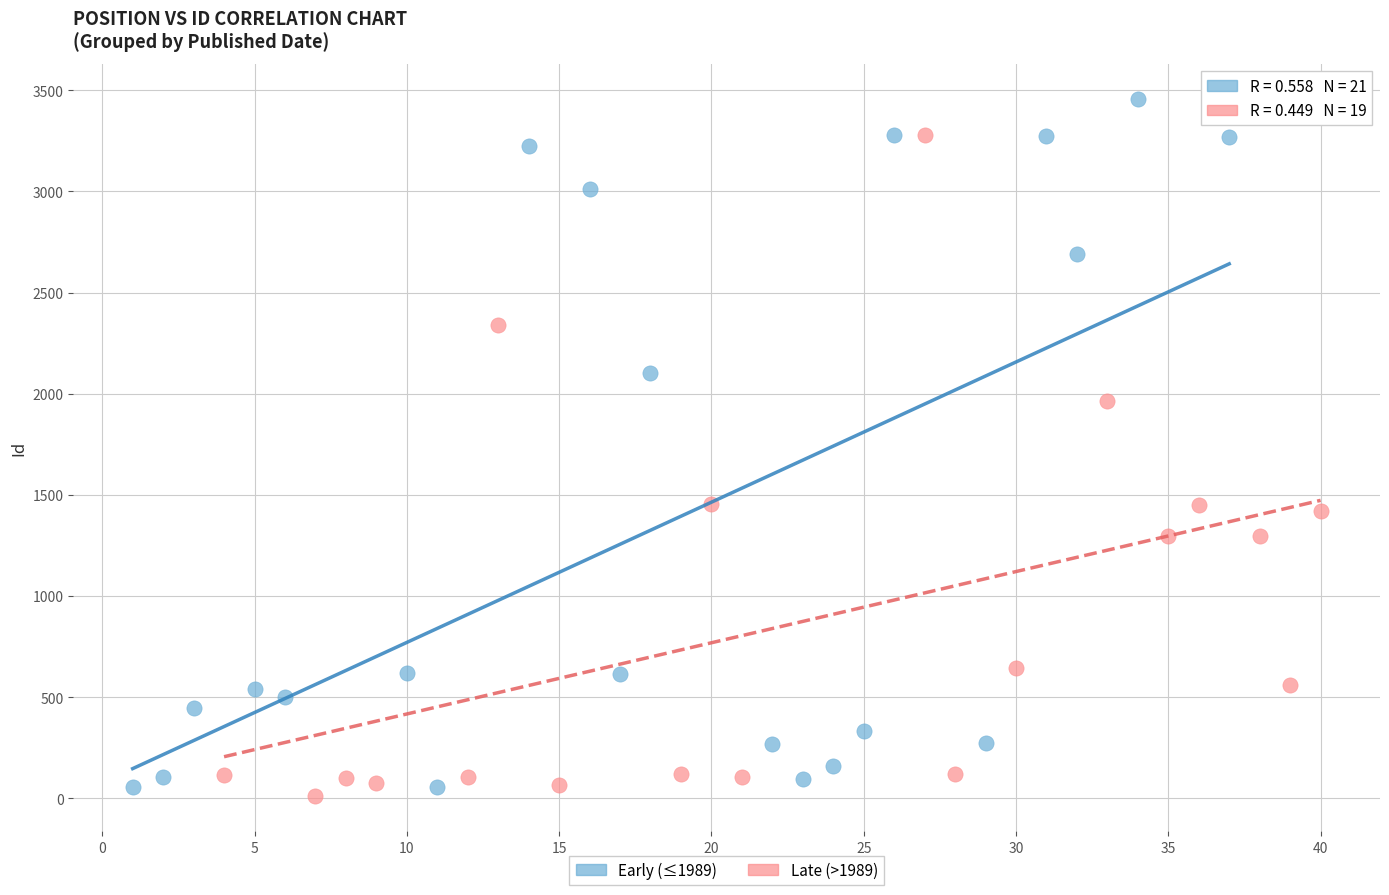

What are all the series names shown in the legend?

Early (≤1989), Late (>1989)